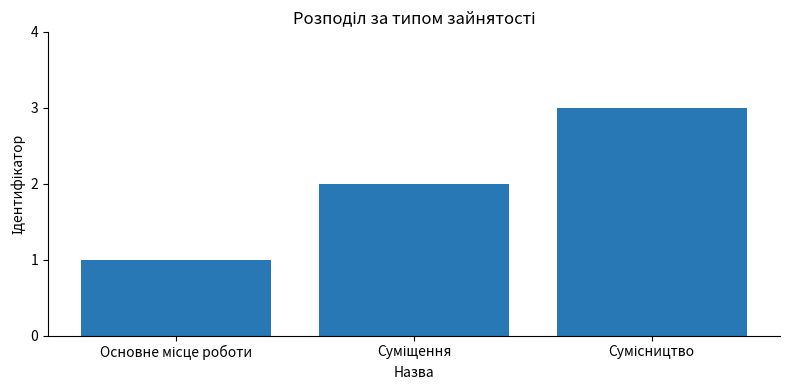

What is the sum of all values?

6